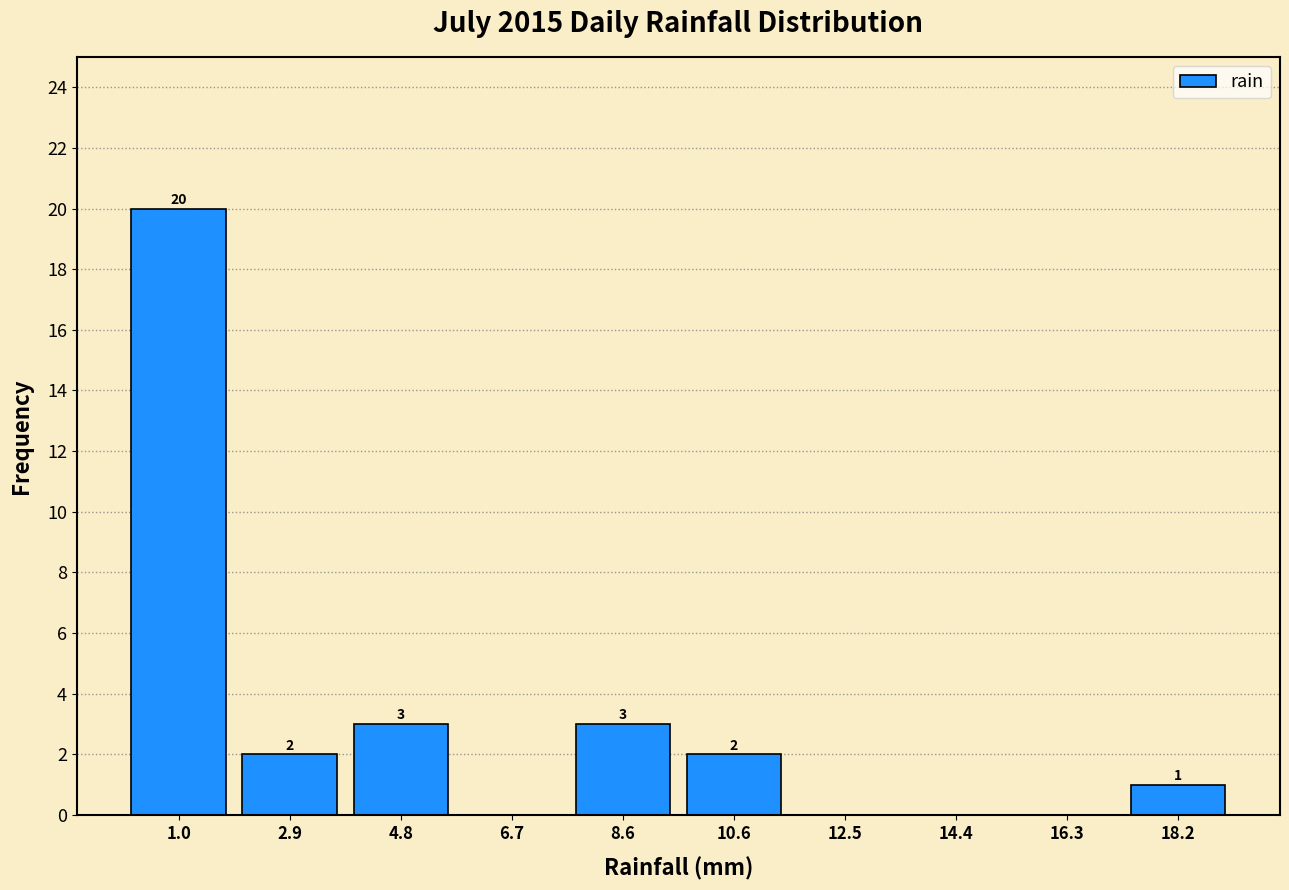

Which range on the x-axis has the tallest bar?

0.00 to 1.92